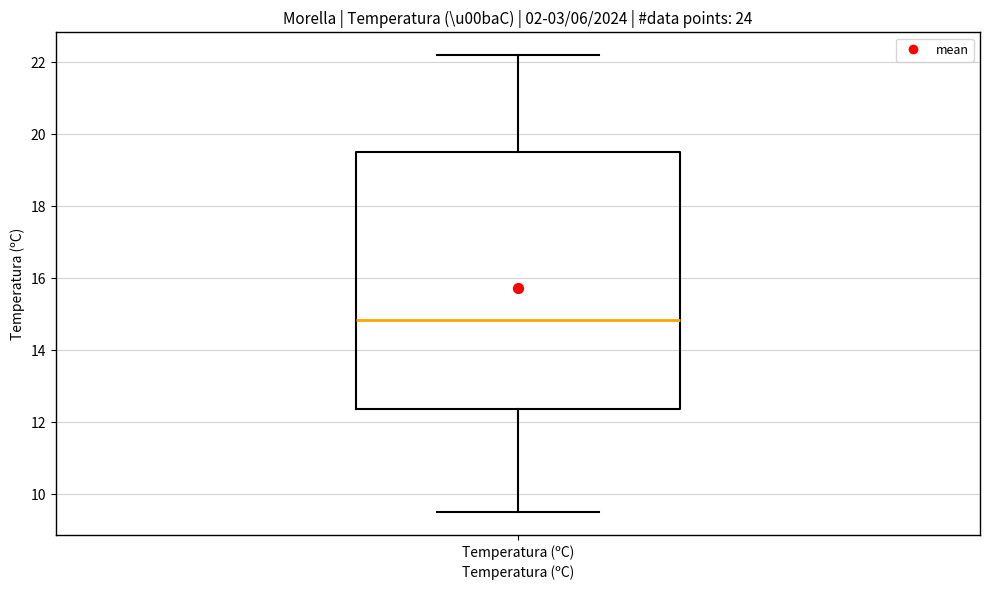

Where does the median line of the box for Temperatura (ºC) sit on the y-axis? The values are not printed on the chart, so give them approximately, as read against the axis.

14.8